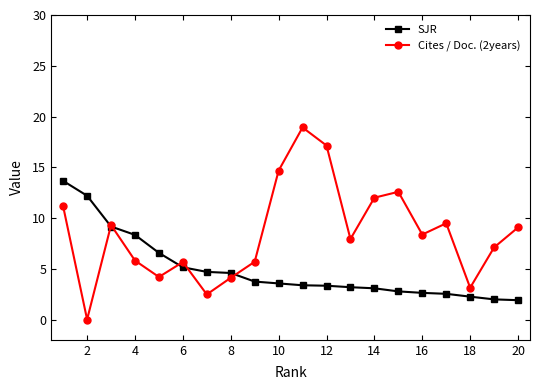

Rank the series by their maximum value, from highest to lowest.

Cites / Doc. (2years), SJR